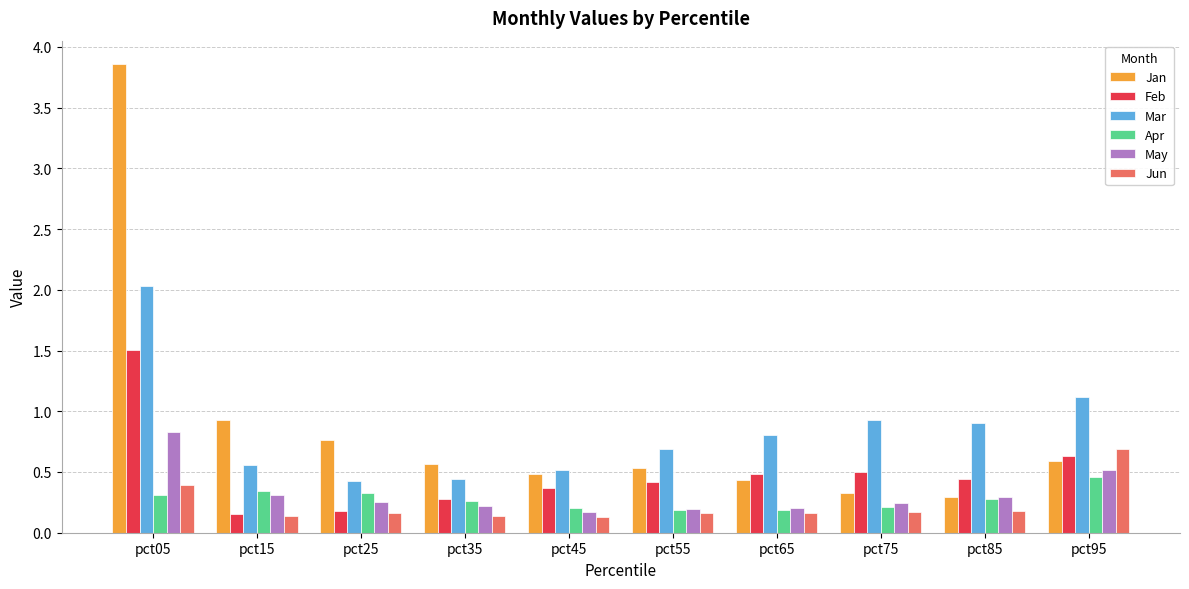

What is the total value across all series at pct05?

8.9